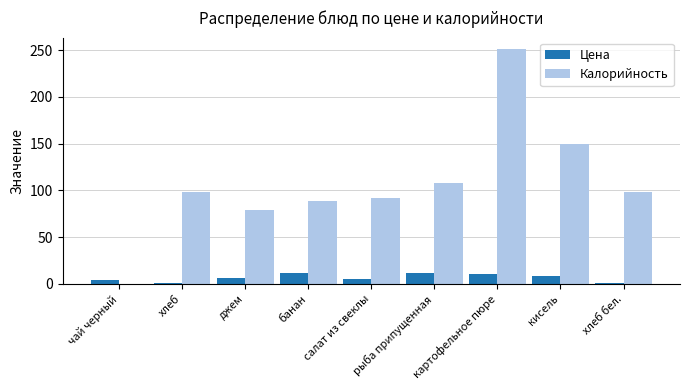

True or false: Калорийность has a value of 79.5 at джем.

True